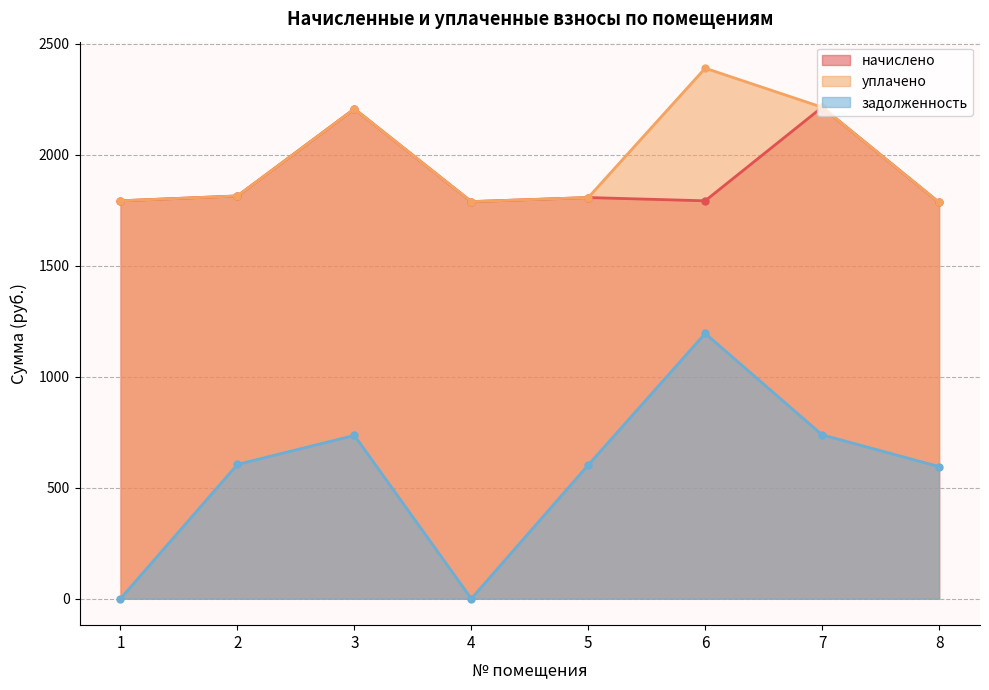

What are all the series names shown in the legend?

начислено, уплачено, задолженность